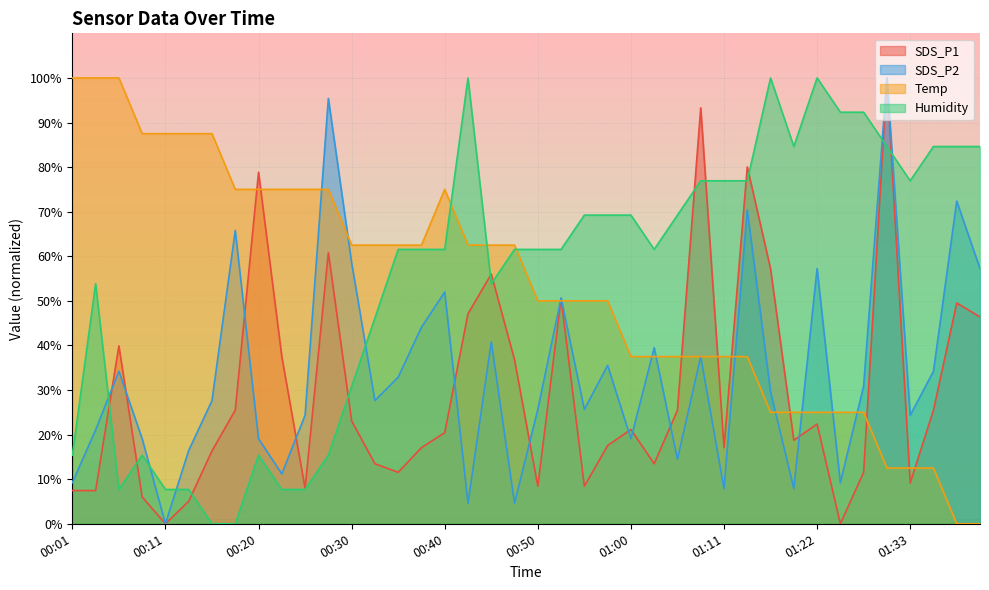

How many categories are shown in the chart?

40